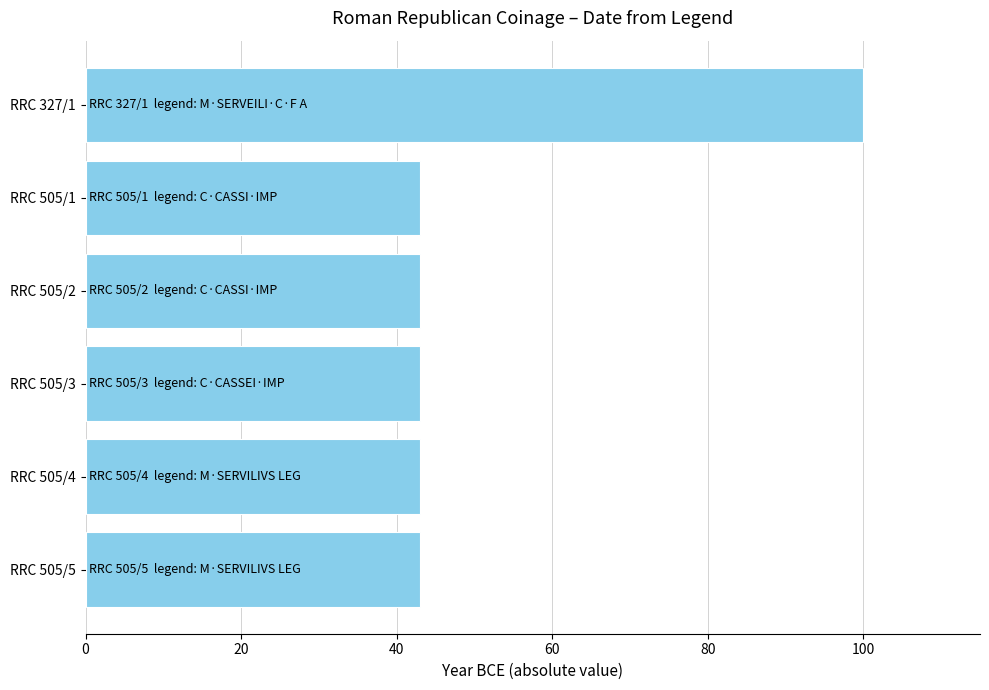

Does the chart contain stacked bars?

No